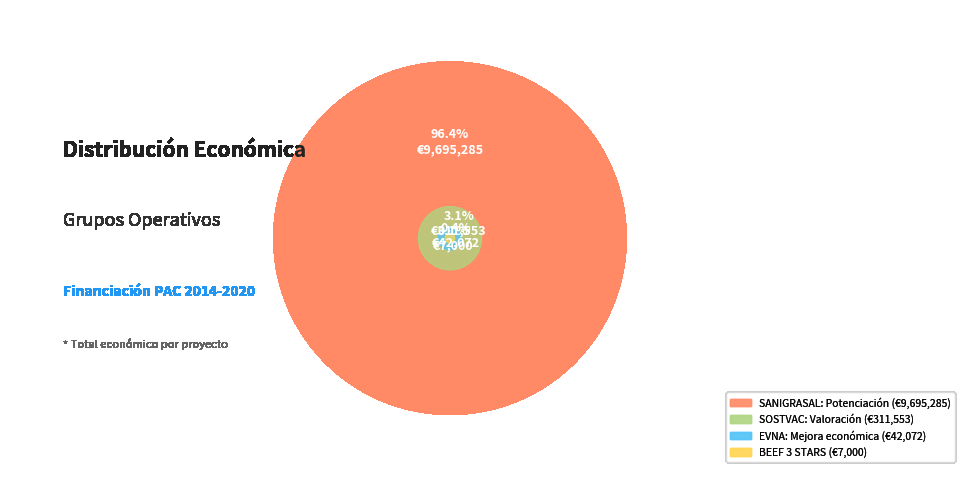

What percentage is the SANIGRASAL: Potenciación slice, to the nearest percent?

96%